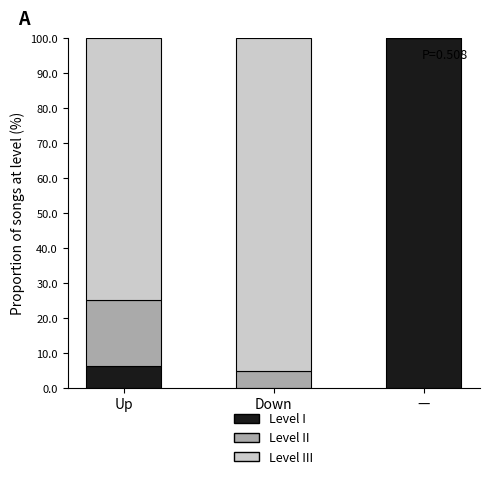

True or false: Level I has a value of 100.0 at —.

True